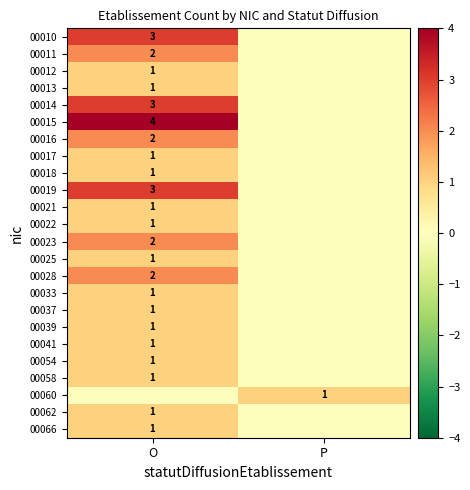

True or false: 00016 has a value of 3 at O.

False